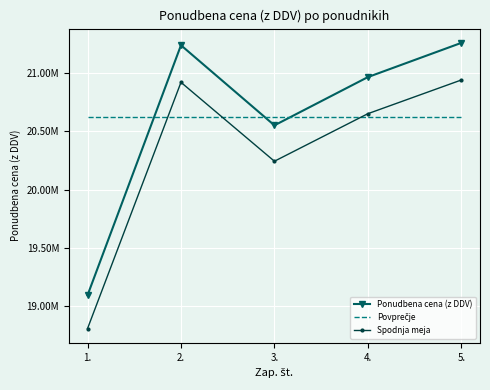

Reading left to right, list all the values displayed in this chart.

Ponudbena cena (z DDV): 1.=19092734.5	2.=21240972.7	3.=20552536.8	4.=20967234.4	5.=21261248.2
Povprečje: 1.=20622945.3	2.=20622945.3	3.=20622945.3	4.=20622945.3	5.=20622945.3
Spodnja meja: 1.=18806343.5	2.=20922358.1	3.=20244248.7	4.=20652725.9	5.=20942329.5